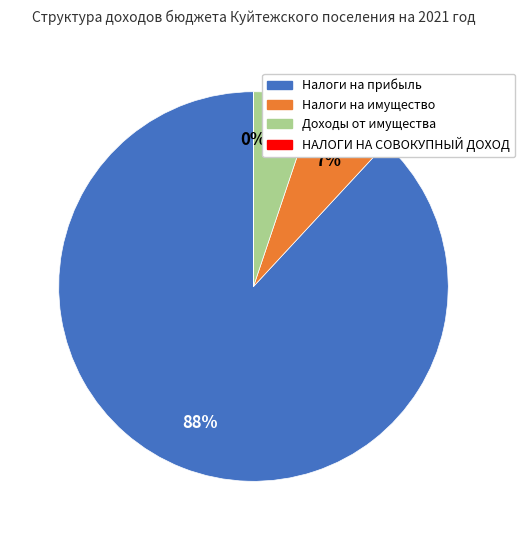

Does any single category account for the majority?

Yes